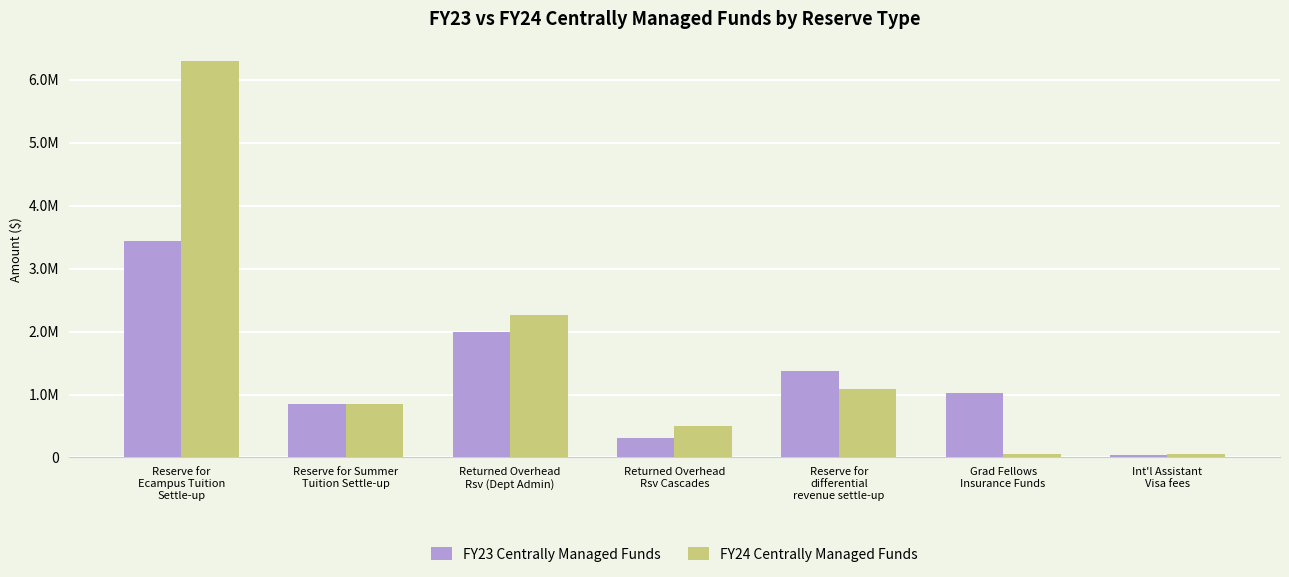

What are all the series names shown in the legend?

FY23 Centrally Managed Funds, FY24 Centrally Managed Funds